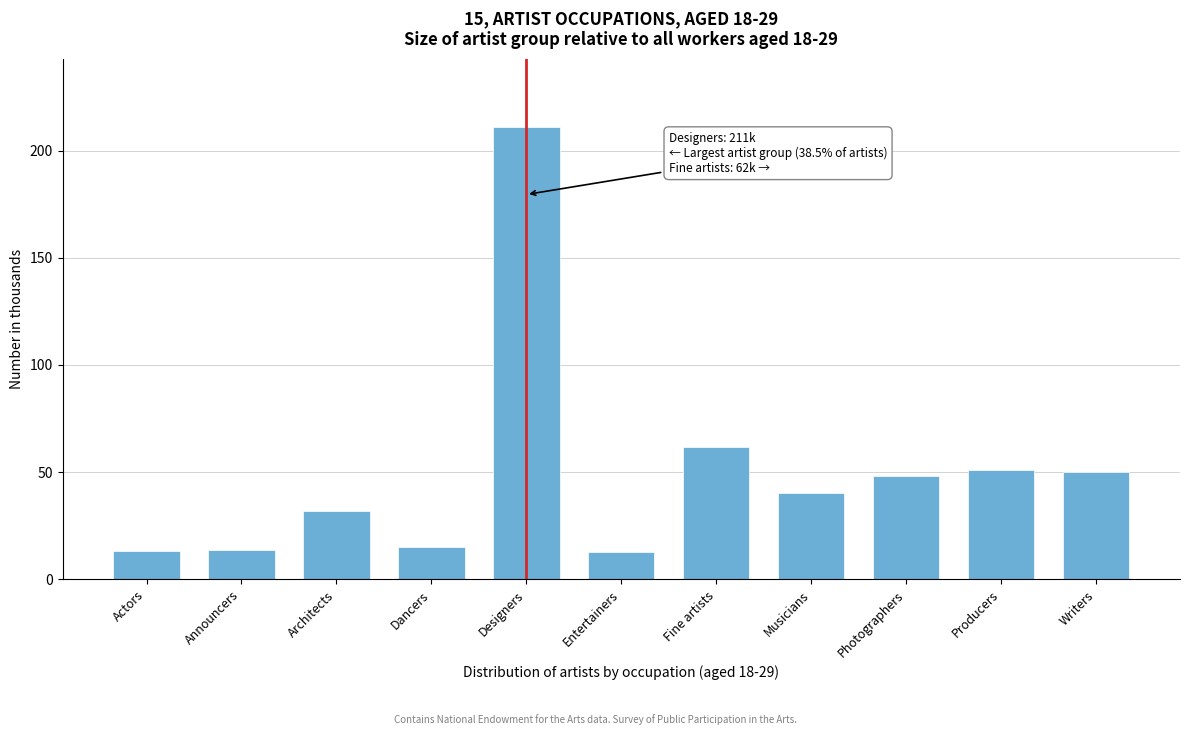

What is the average value?

49.9